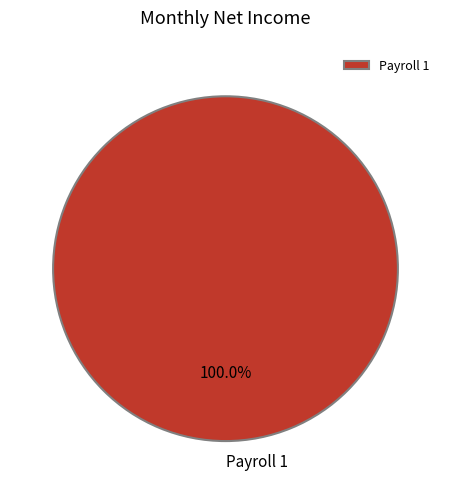

How many slices are in this pie chart?

1